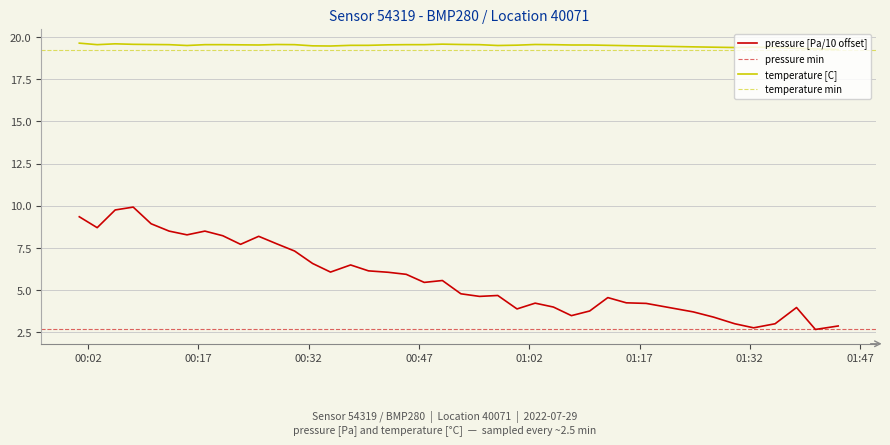

True or false: pressure and temperature cross at least once.

False